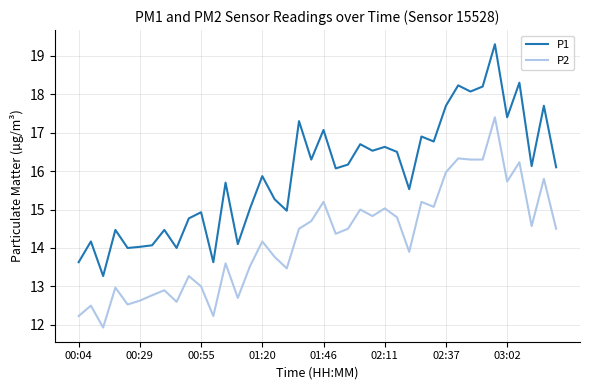

True or false: P2 and P1 intersect in this chart.

False